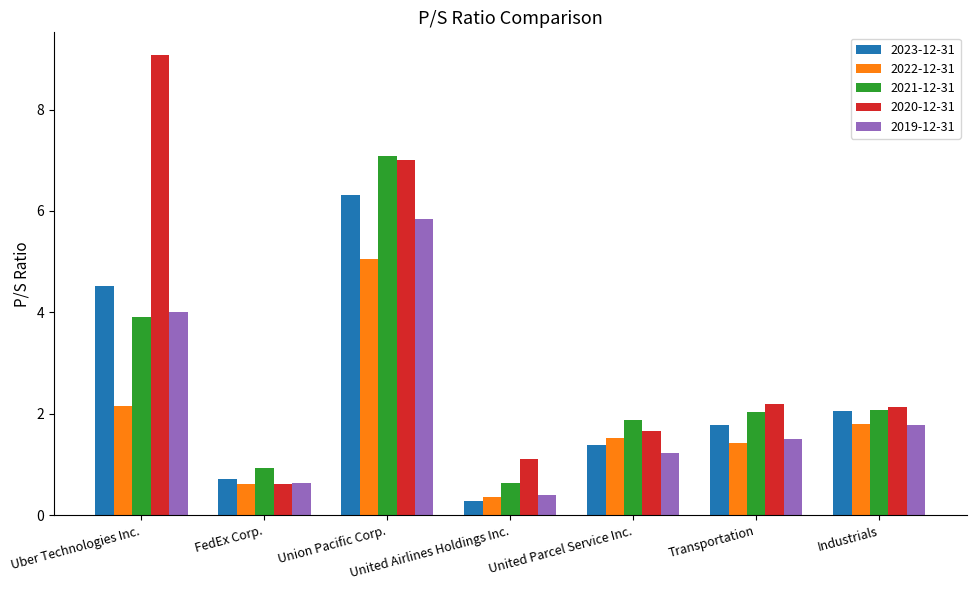

What is the label of the 5th bar from the left?

United Parcel Service Inc.